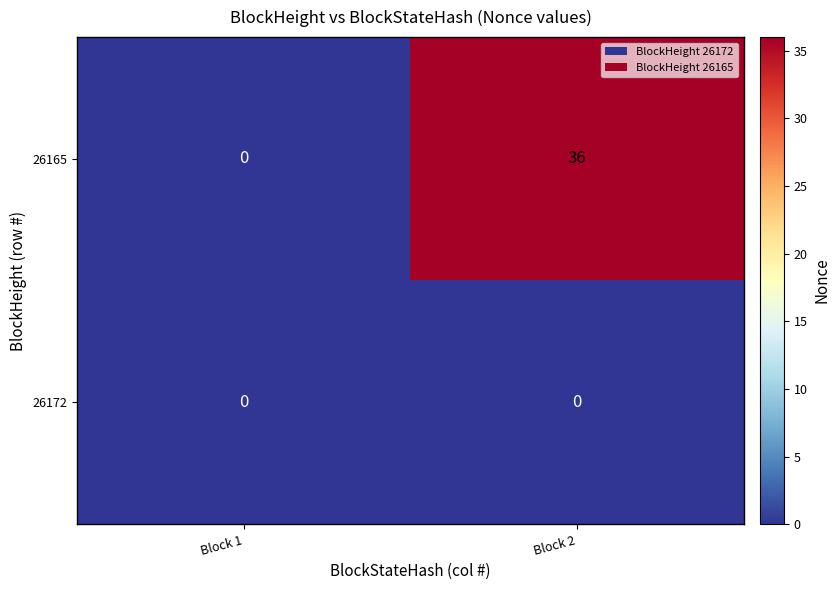

Which series changed the most between Block 1 and Block 2?

26165